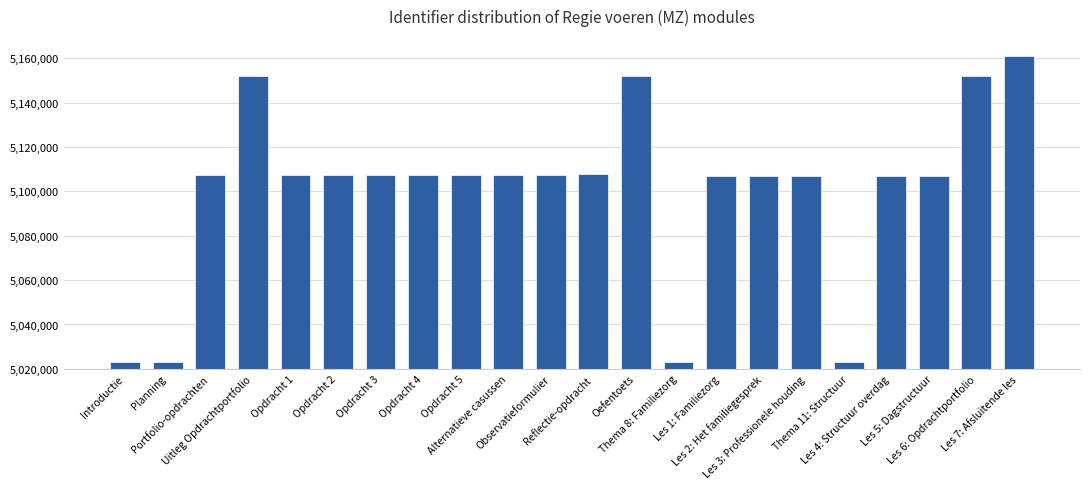

What is the minimum value shown in the chart?

5023008